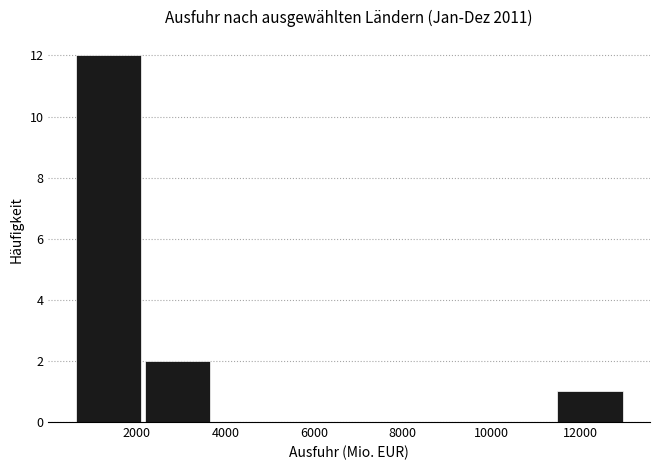

Which range on the x-axis has the tallest bar?

600 to 2200